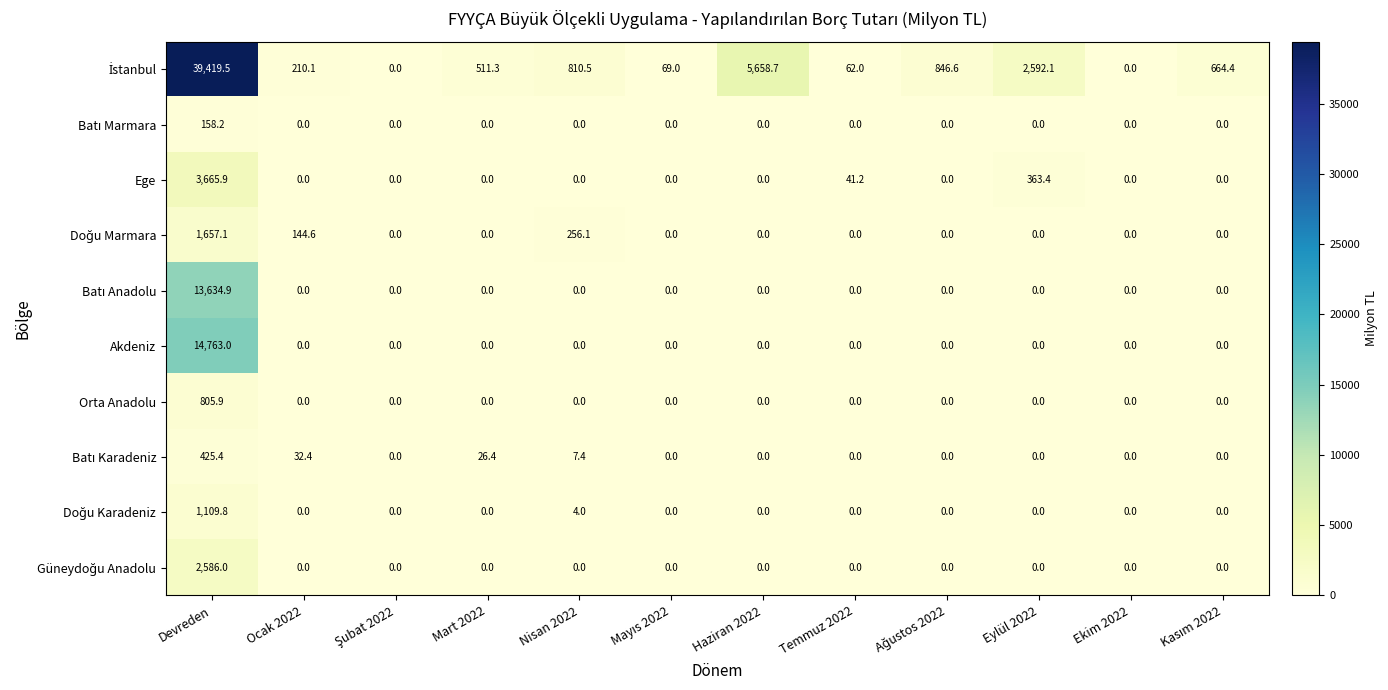

What is the total value across all series at Nisan 2022?

1078.0